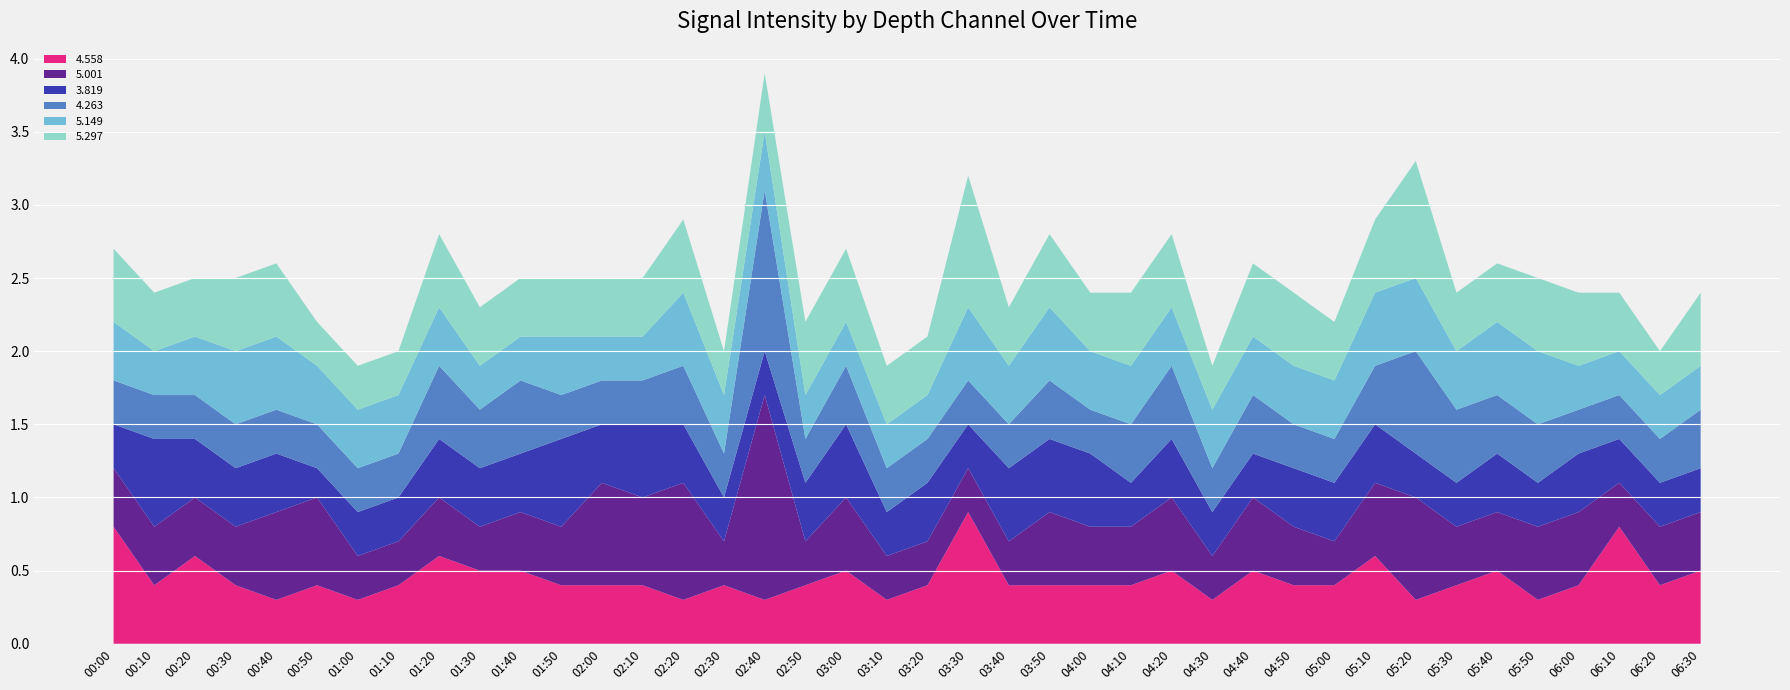

Reading left to right, extract all data points from this chart.

4.558: 0.8	0.4	0.6	0.4	0.3	0.4	0.3	0.4	0.6	0.5	0.5	0.4	0.4	0.4	0.3	0.4	0.3	0.4	0.5	0.3	0.4	0.9	0.4	0.4	0.4	0.4	0.5	0.3	0.5	0.4	0.4	0.6	0.3	0.4	0.5	0.3	0.4	0.8	0.4	0.5
5.001: 0.4	0.4	0.4	0.4	0.6	0.6	0.3	0.3	0.4	0.3	0.4	0.4	0.7	0.6	0.8	0.3	1.4	0.3	0.5	0.3	0.3	0.3	0.3	0.5	0.4	0.4	0.5	0.3	0.5	0.4	0.3	0.5	0.7	0.4	0.4	0.5	0.5	0.3	0.4	0.4
3.819: 0.3	0.6	0.4	0.4	0.4	0.2	0.3	0.3	0.4	0.4	0.4	0.6	0.4	0.5	0.4	0.3	0.3	0.4	0.5	0.3	0.4	0.3	0.5	0.5	0.5	0.3	0.4	0.3	0.3	0.4	0.4	0.4	0.3	0.3	0.4	0.3	0.4	0.3	0.3	0.3
4.263: 0.3	0.3	0.3	0.3	0.3	0.3	0.3	0.3	0.5	0.4	0.5	0.3	0.3	0.3	0.4	0.3	1.1	0.3	0.4	0.3	0.3	0.3	0.3	0.4	0.3	0.4	0.5	0.3	0.4	0.3	0.3	0.4	0.7	0.5	0.4	0.4	0.3	0.3	0.3	0.4
5.149: 0.4	0.3	0.4	0.5	0.5	0.4	0.4	0.4	0.4	0.3	0.3	0.4	0.3	0.3	0.5	0.4	0.4	0.3	0.3	0.3	0.3	0.5	0.4	0.5	0.4	0.4	0.4	0.4	0.4	0.4	0.4	0.5	0.5	0.4	0.5	0.5	0.3	0.3	0.3	0.3
5.297: 0.5	0.4	0.4	0.5	0.5	0.3	0.3	0.3	0.5	0.4	0.4	0.4	0.4	0.4	0.5	0.3	0.4	0.5	0.5	0.4	0.4	0.9	0.4	0.5	0.4	0.5	0.5	0.3	0.5	0.5	0.4	0.5	0.8	0.4	0.4	0.5	0.5	0.4	0.3	0.5